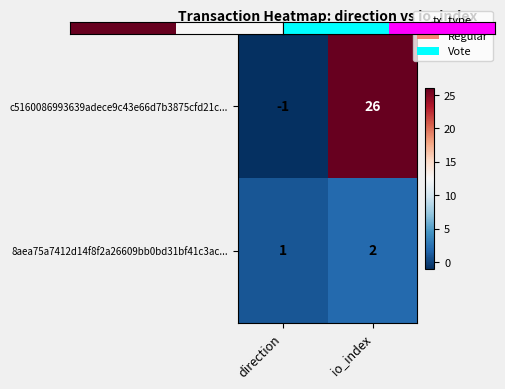

At how many categories does at least one series exceed 0?

2